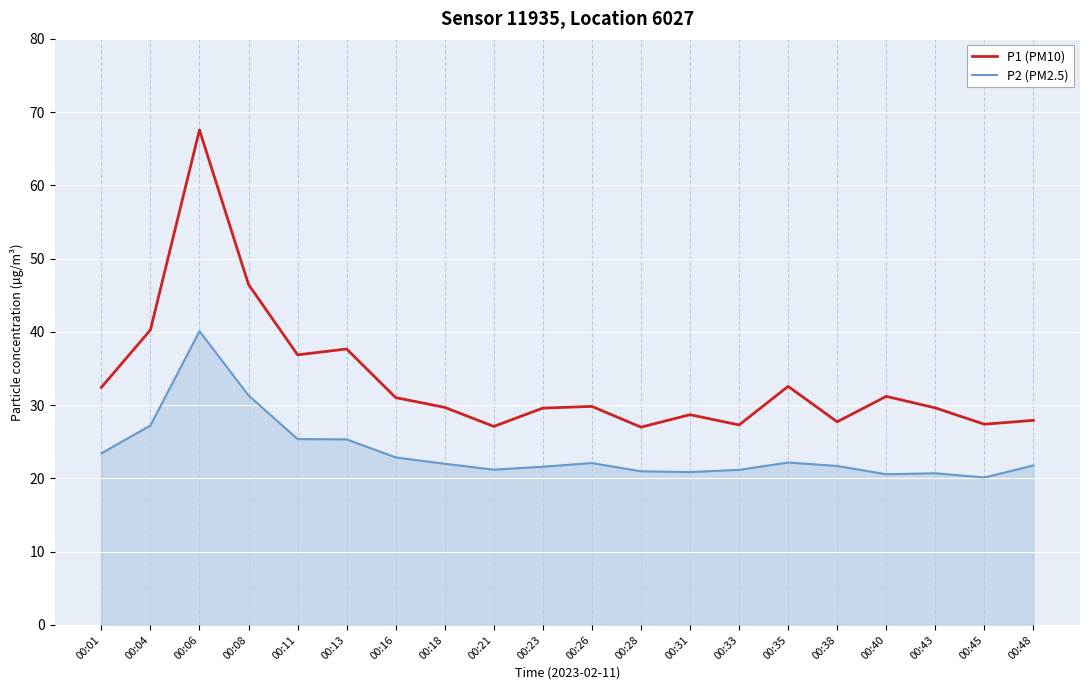

Is the value of P2 (PM2.5) at 00:48 greater than the value of P1 (PM10) at 00:04?

No